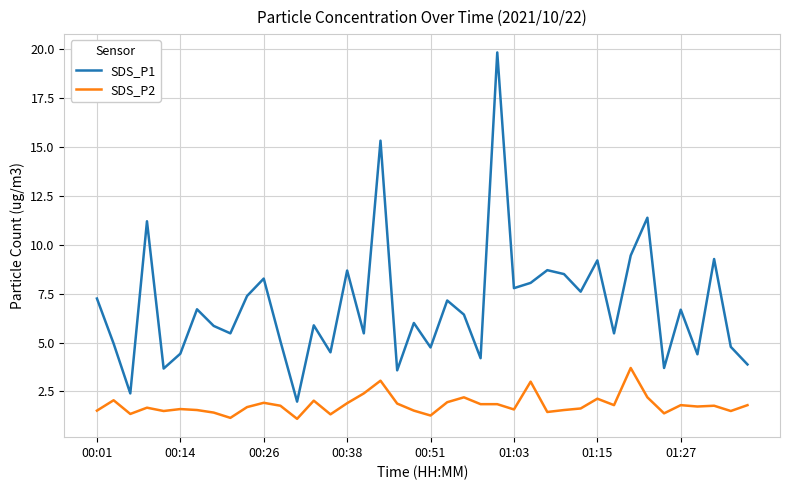

What is the maximum value shown in the chart?

19.8